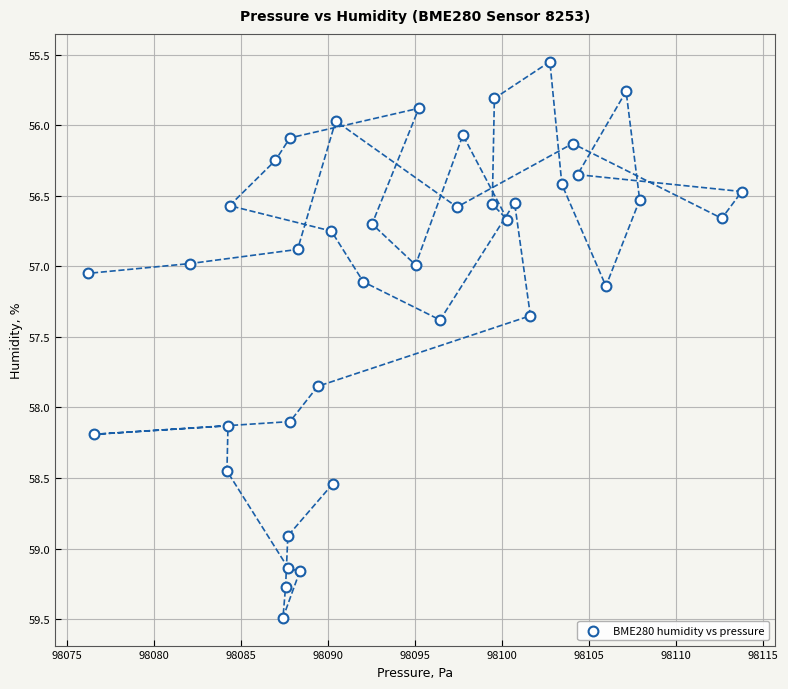

What is the range of Y values (max minus min)?

3.9